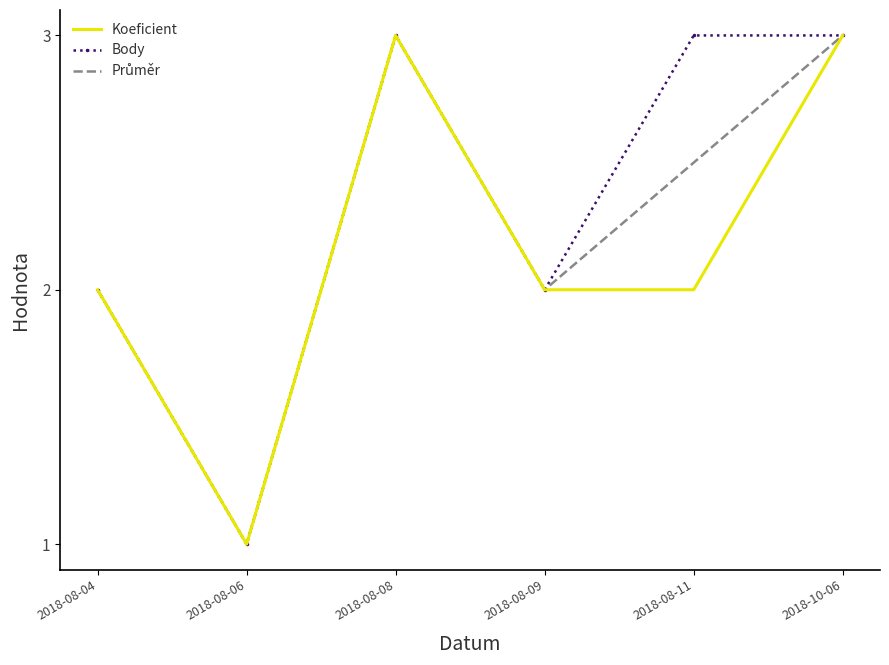

Is it true that Koeficient equals 3.0 at 2018-08-08?

True